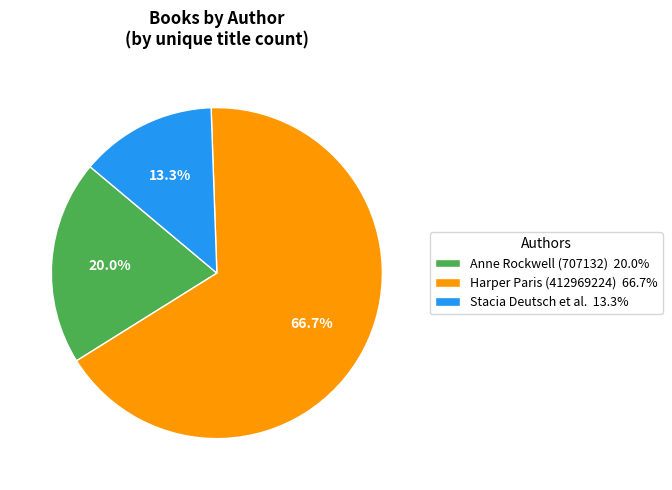

What is the total percentage of Stacia Deutsch et al. 13.3% and Harper Paris (412969224) 66.7%?

80.0%